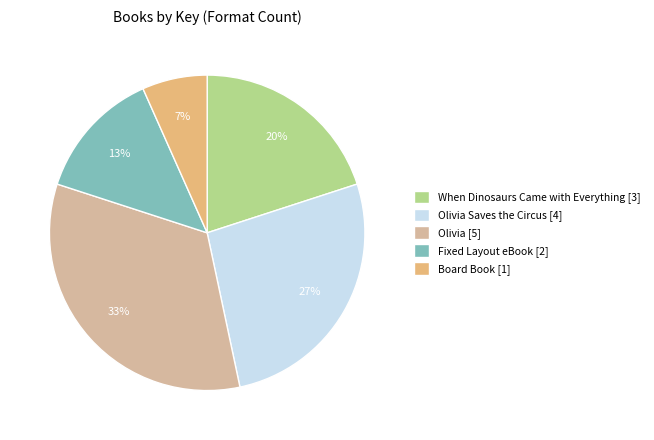

Is it true that Fixed Layout eBook [2] is 13% of the pie?

True